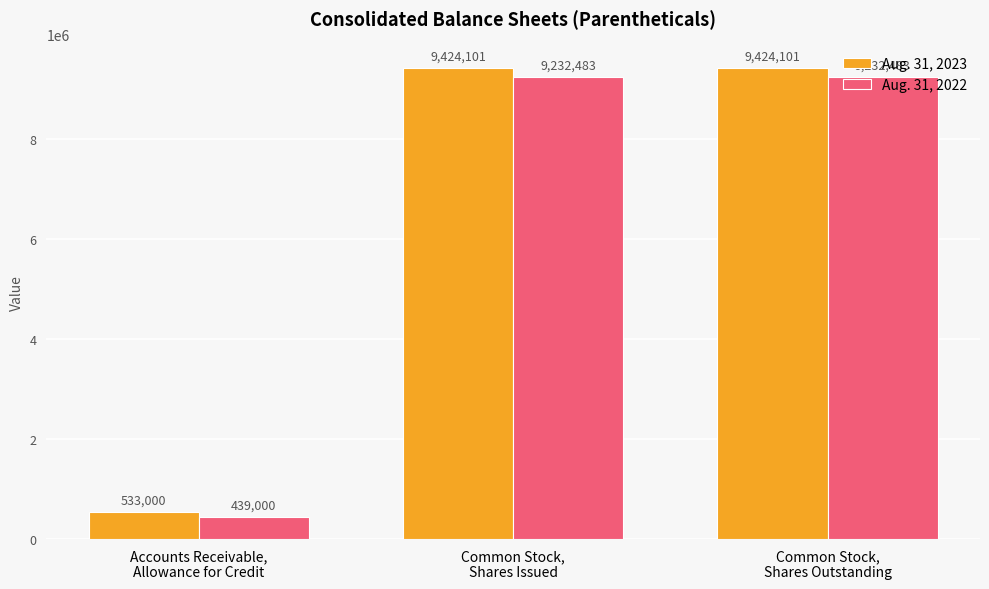

Rank the series by their average value, from lowest to highest.

Aug. 31, 2022, Aug. 31, 2023